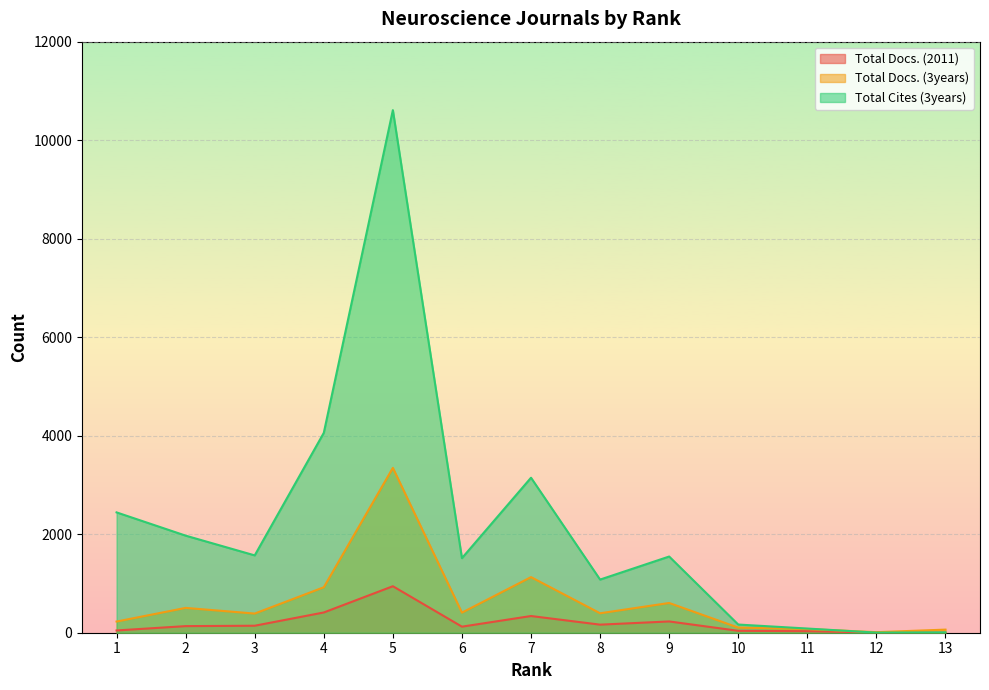

At 7, list the series in order from smallest to largest.

Total Docs. (2011), Total Docs. (3years), Total Cites (3years)